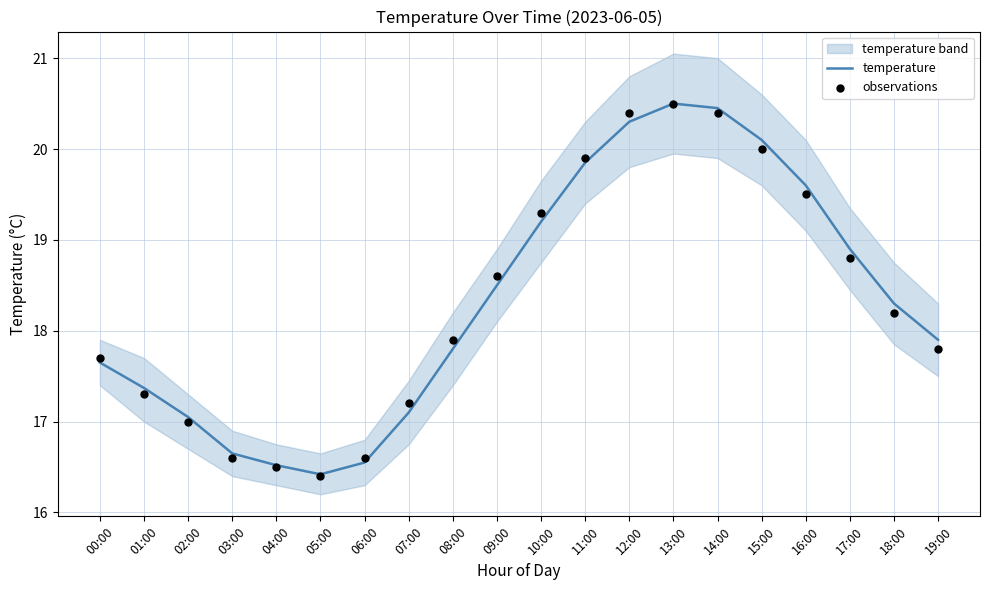

What is the highest value of the temperature series?

20.5